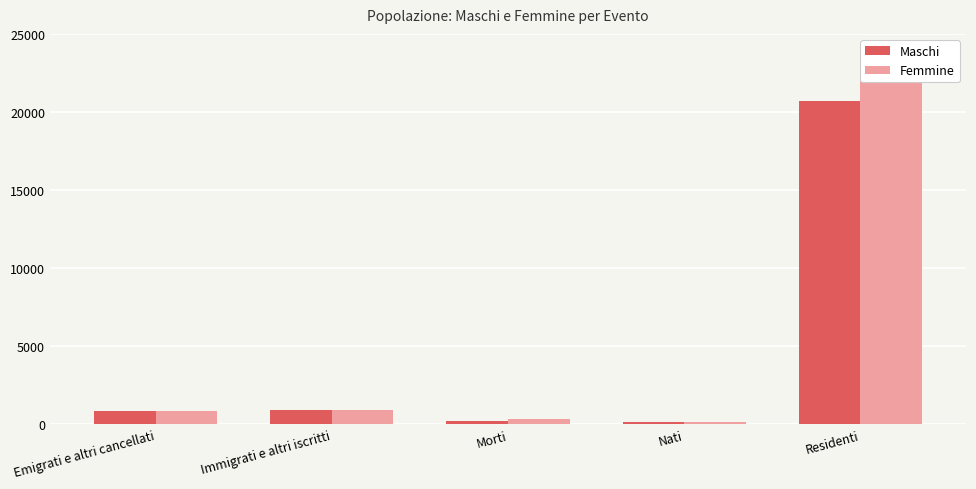

Which series has the largest total across all categories?

Femmine